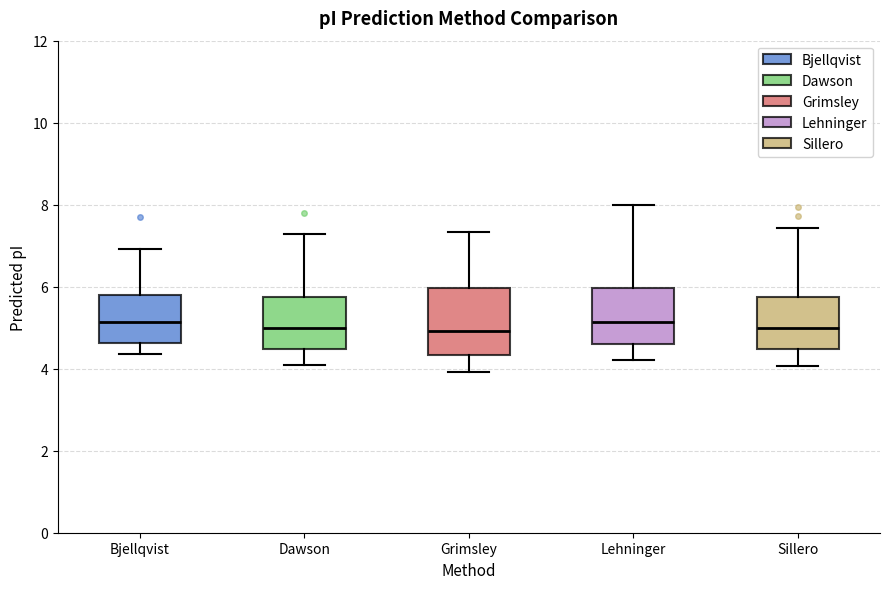

Reading left to right, read every box against the y-axis: the position of its median line, the range the box covers, and the ends of its whiskers. The values are not printed on the chart, so give them approximately, as read against the axis.

Bjellqvist: median 5.2, box 4.6 to 5.8, whiskers 4.4 to 7.0
Dawson: median 5.0, box 4.4 to 5.8, whiskers 4.0 to 7.2
Grimsley: median 5.0, box 4.4 to 6.0, whiskers 4.0 to 7.4
Lehninger: median 5.2, box 4.6 to 6.0, whiskers 4.2 to 8.0
Sillero: median 5.0, box 4.4 to 5.8, whiskers 4.0 to 7.4